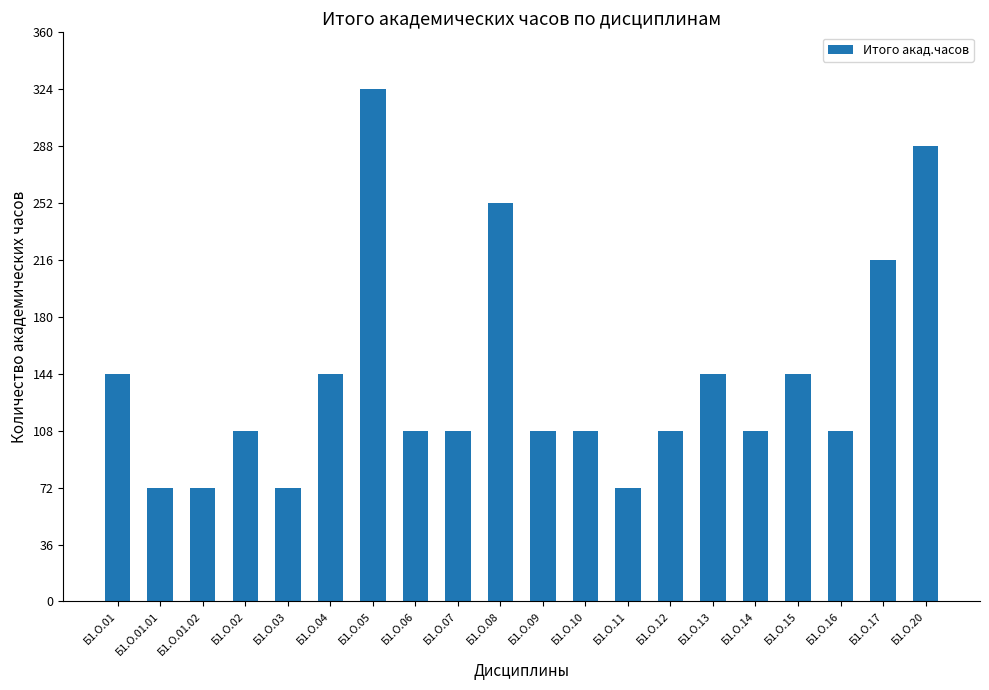

What position from the right is Б1.О.02?

17